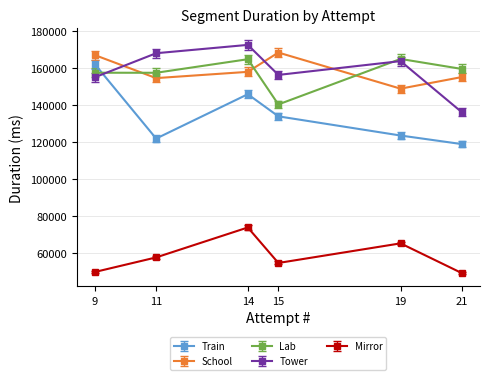

Which series has the largest range (max minus min)?

Train